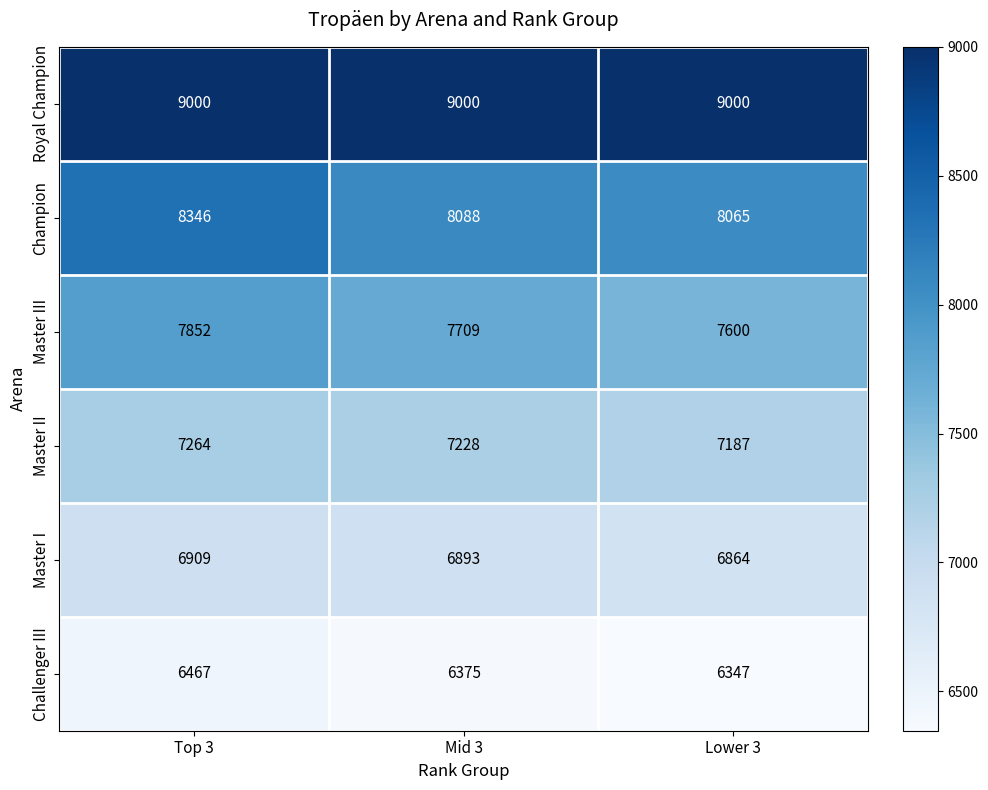

What is the difference between the highest and lowest values at Top 3?

2533